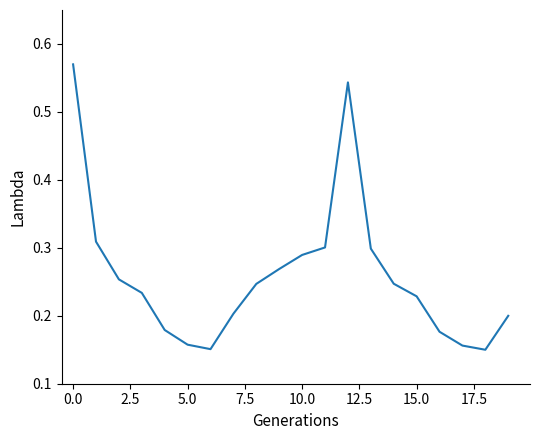

What is the difference between the maximum and minimum values?

0.4